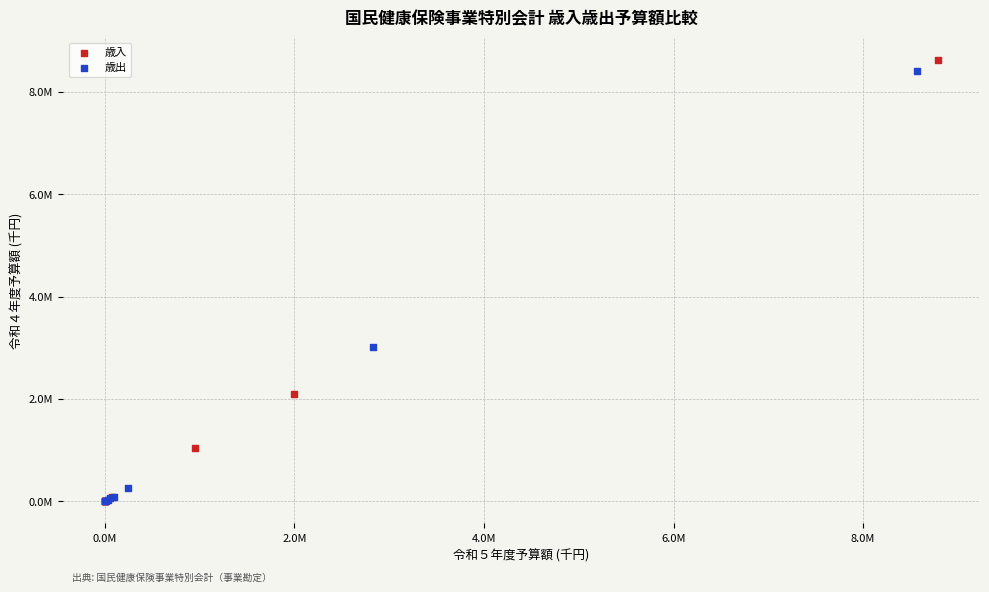

Which series contains the highest Y value?

歳入